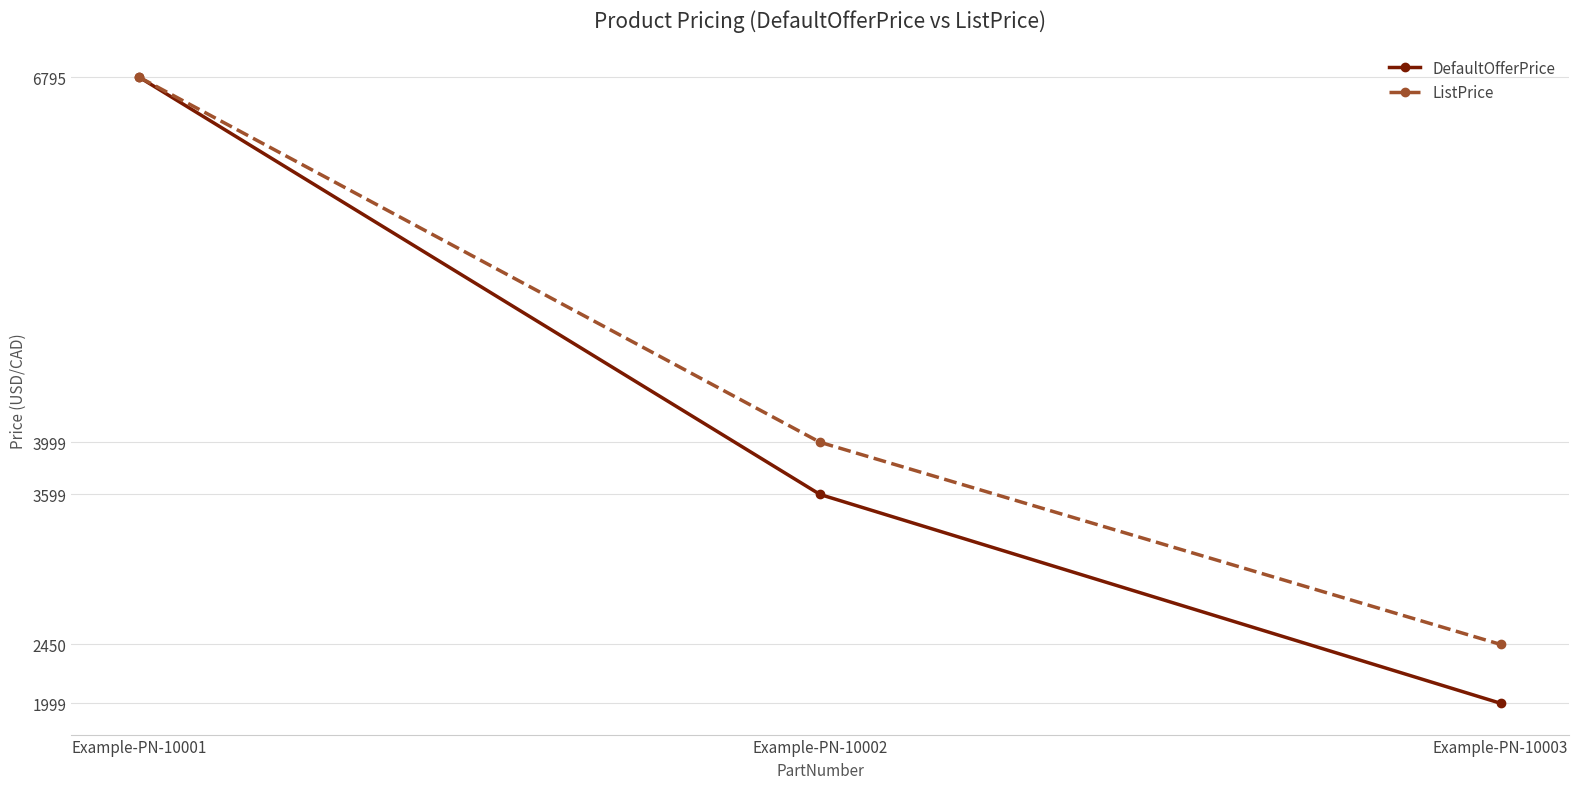

Which series has the widest spread of values?

DefaultOfferPrice